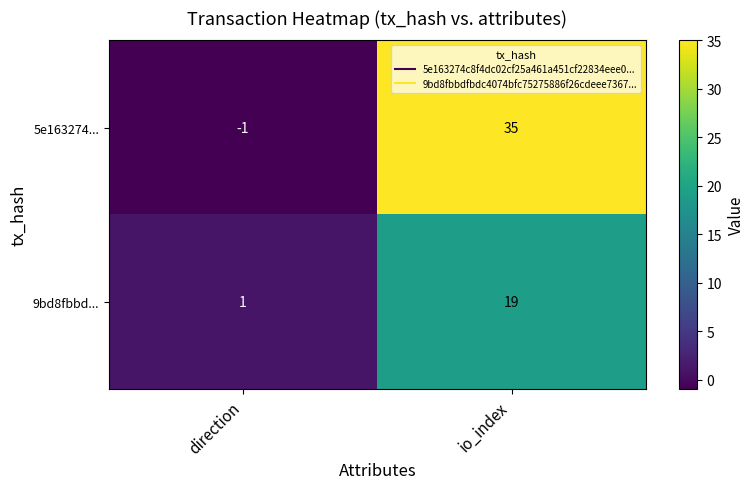

Rank the series by their average value, from lowest to highest.

9bd8fbbd..., 5e163274...